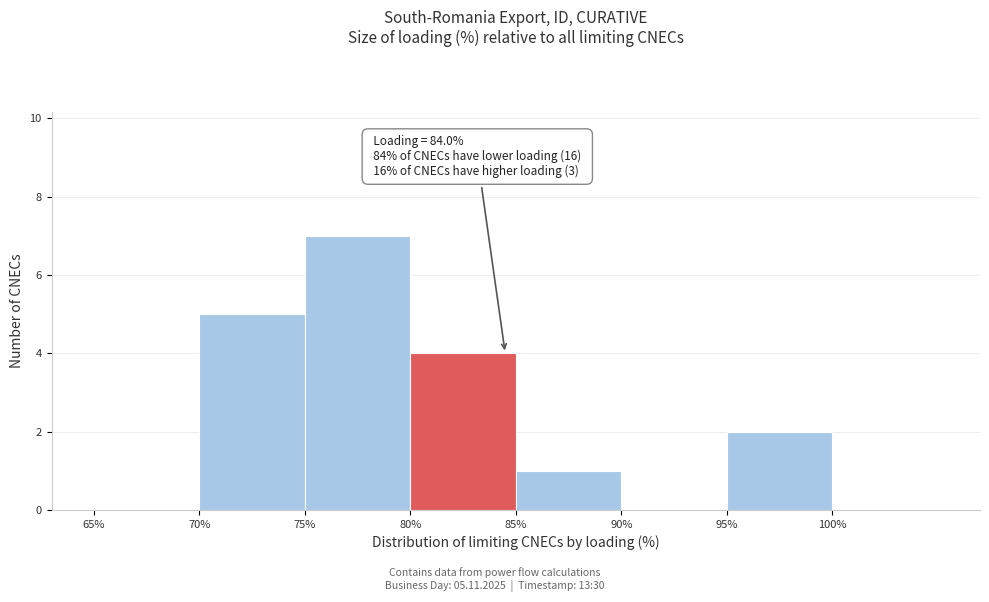

Which range on the x-axis has the tallest bar?

75 to 80